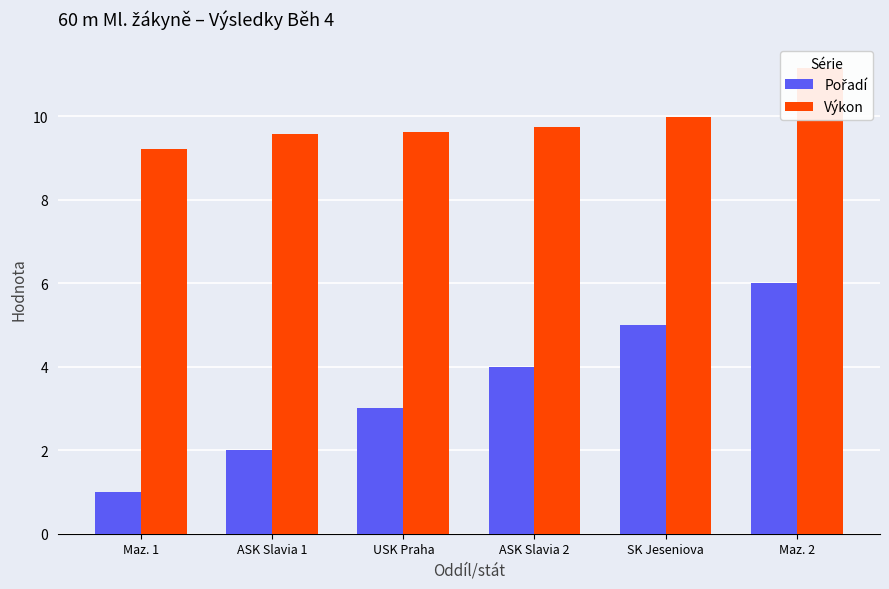

What is the label of the 3rd bar from the left?

USK Praha